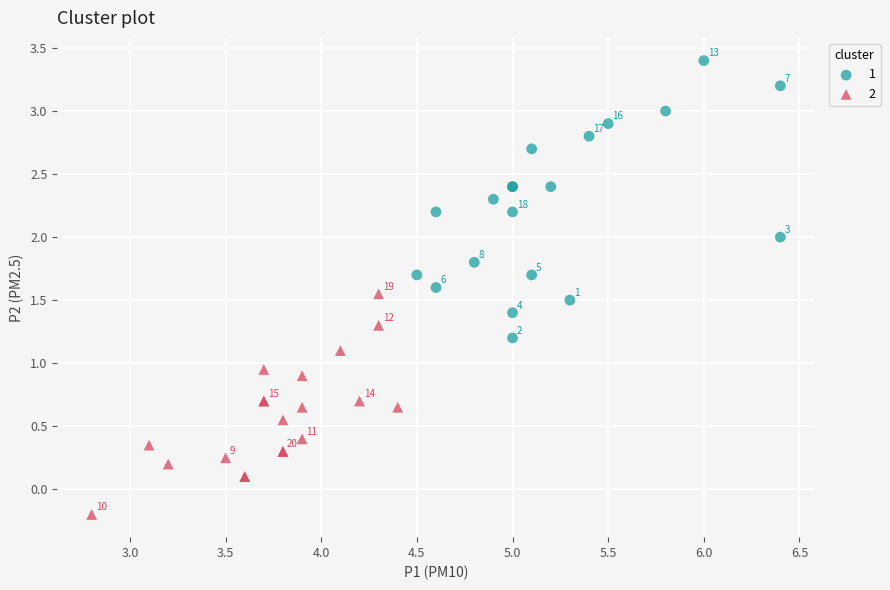

What are all the series names shown in the legend?

1, 2